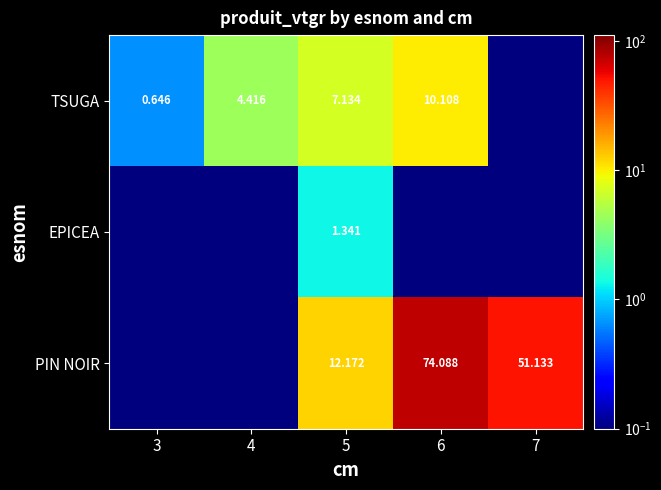

Which has a higher value, 4 or 6?

6